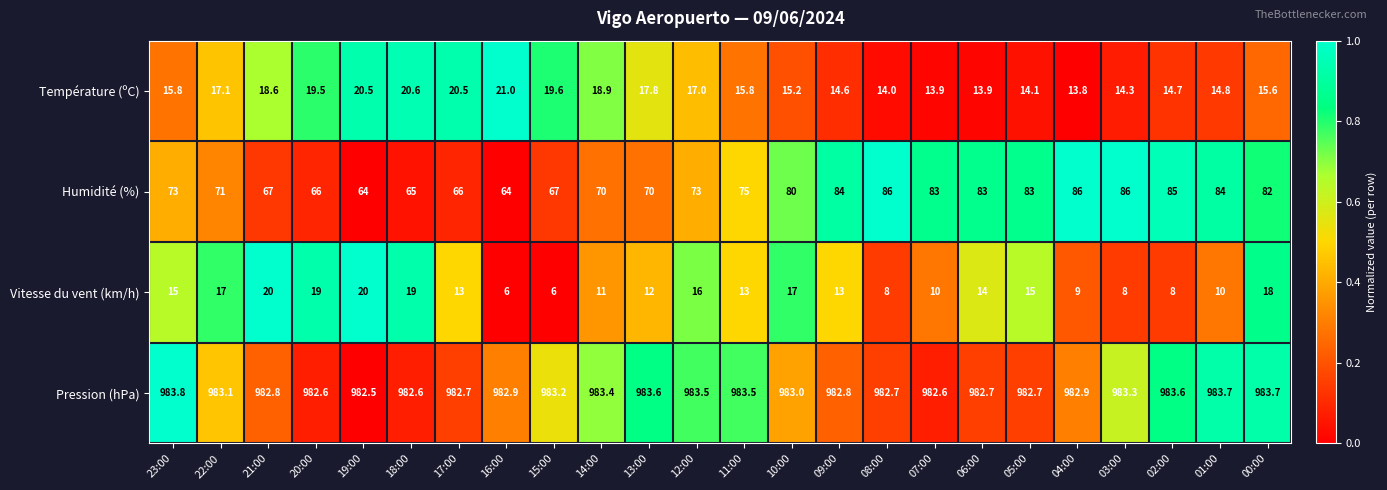

How many data points does each series have?

24